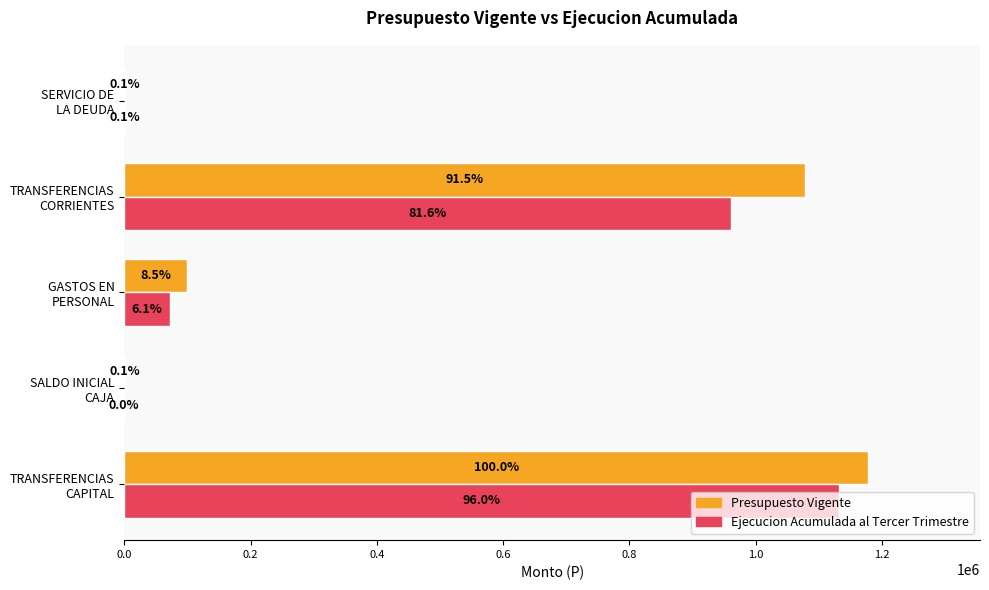

What are all the series names shown in the legend?

Presupuesto Vigente, Ejecucion Acumulada al Tercer Trimestre